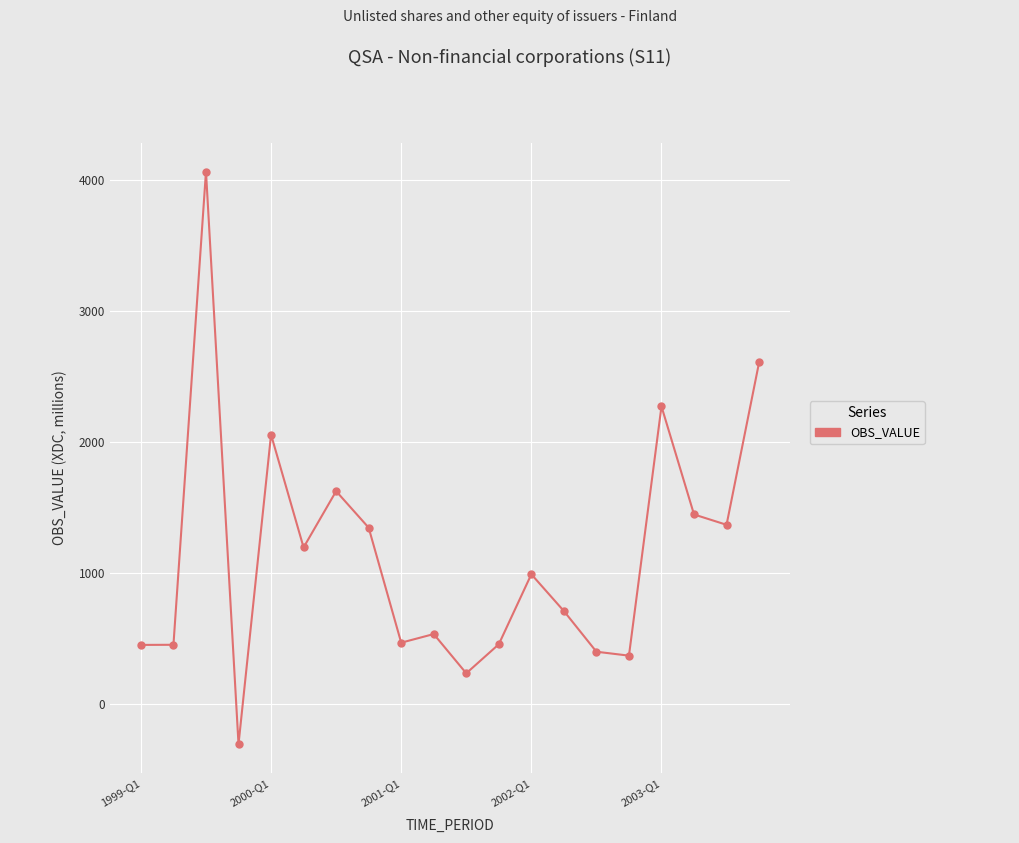

How many lines are shown in the chart?

1